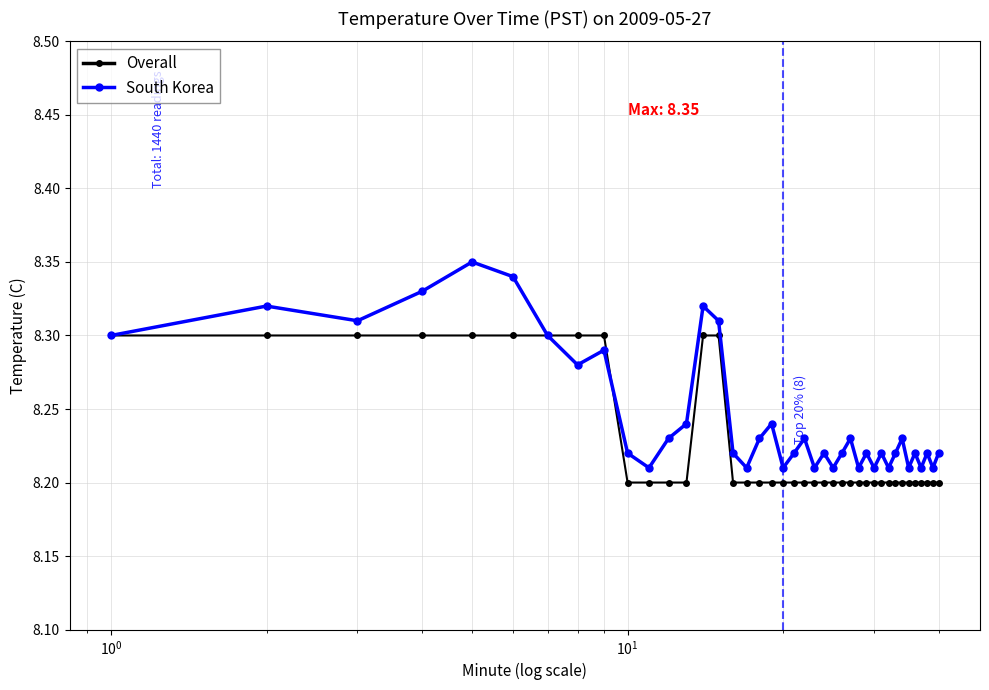

Which series ends up on top after the final intersection of Overall and South Korea?

South Korea